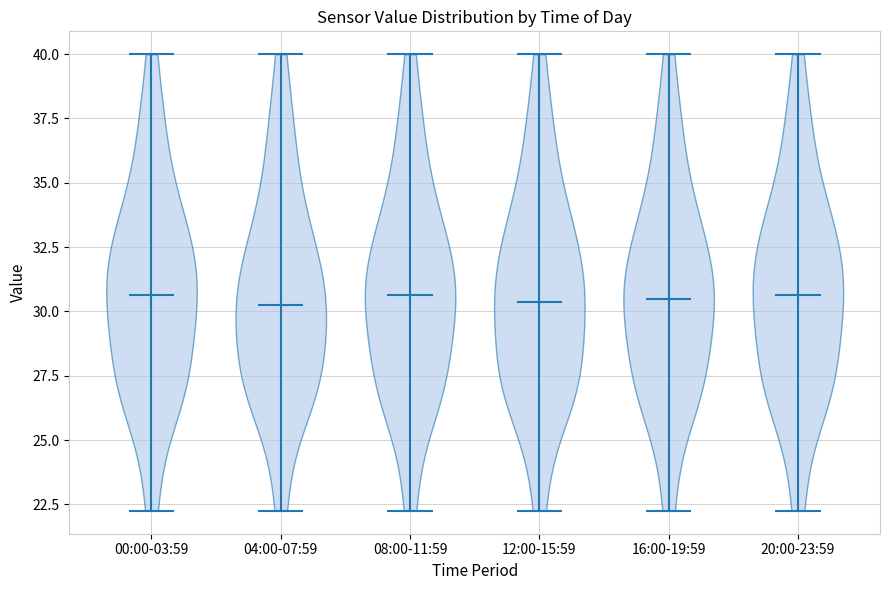

Reading left to right, read every violin against the y-axis: where its median line is, and the lowest and highest points it reaches. The values are not printed on the chart, so give them approximately, as read against the axis.

00:00-03:59: median line 30.5, lowest point 22.5, highest point 40.0
04:00-07:59: median line 30.5, lowest point 22.5, highest point 40.0
08:00-11:59: median line 30.5, lowest point 22.5, highest point 40.0
12:00-15:59: median line 30.5, lowest point 22.5, highest point 40.0
16:00-19:59: median line 30.5, lowest point 22.5, highest point 40.0
20:00-23:59: median line 30.5, lowest point 22.5, highest point 40.0